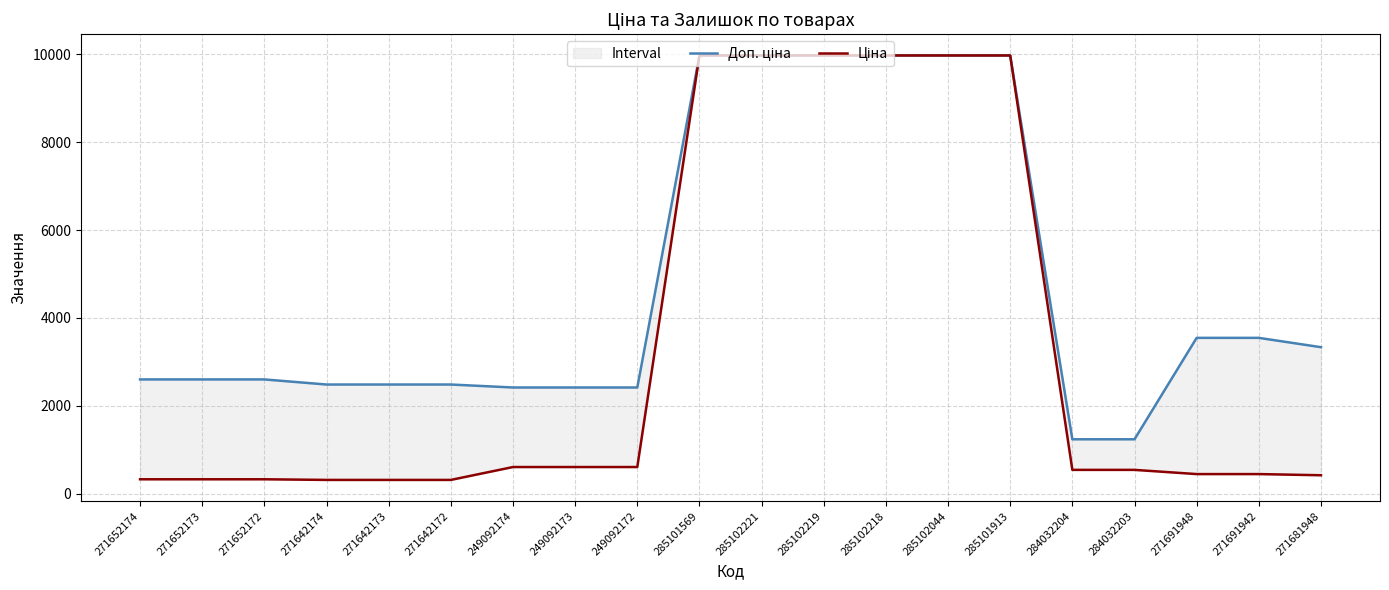

Reading right to left, list all the values displayed in this chart.

Доп. ціна: 3332.5	3545.0	3545.0	1235.4	1235.4	9975.0	9975.0	9975.0	9975.0	9975.0	9975.0	2414.8	2414.8	2414.8	2482.4	2482.4	2482.4	2598.3	2598.3	2598.3
Ціна: 416.6	443.1	443.1	539.0	539.0	9975.0	9975.0	9975.0	9975.0	9975.0	9975.0	603.7	603.7	603.7	310.3	310.3	310.3	324.8	324.8	324.8